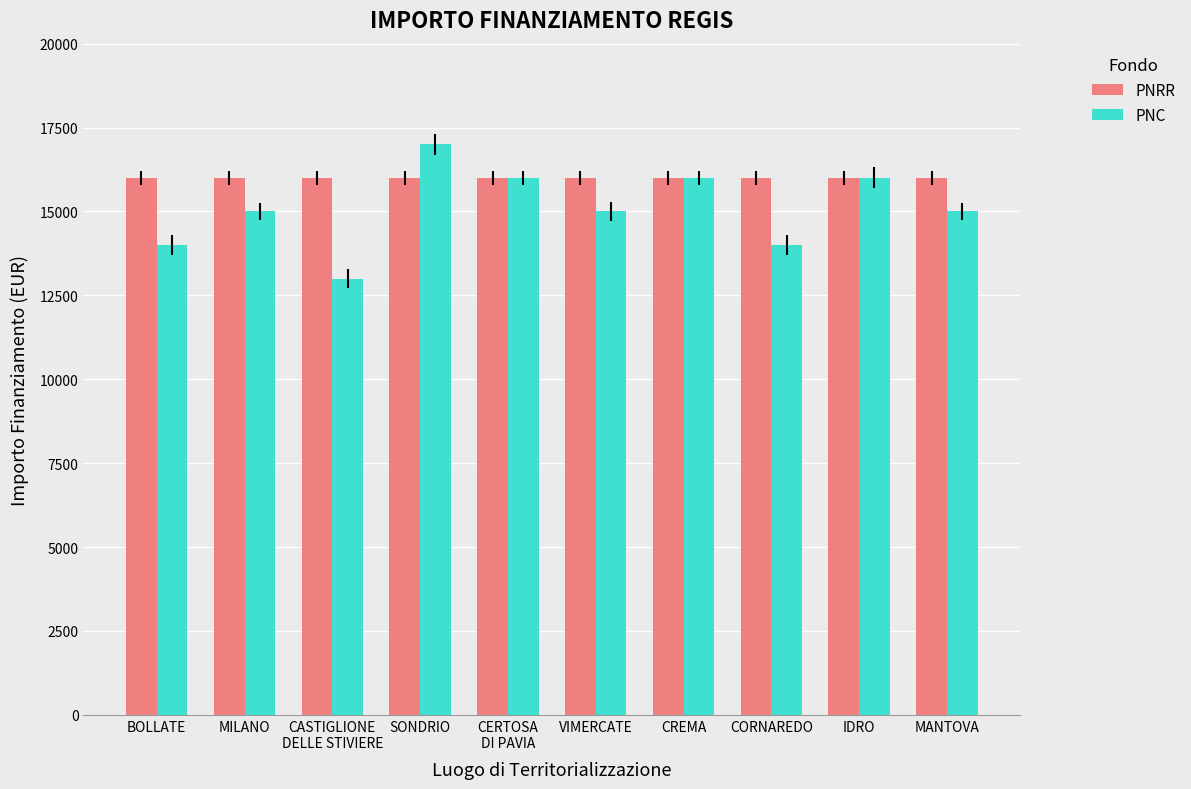

Which series has the largest total across all categories?

PNRR